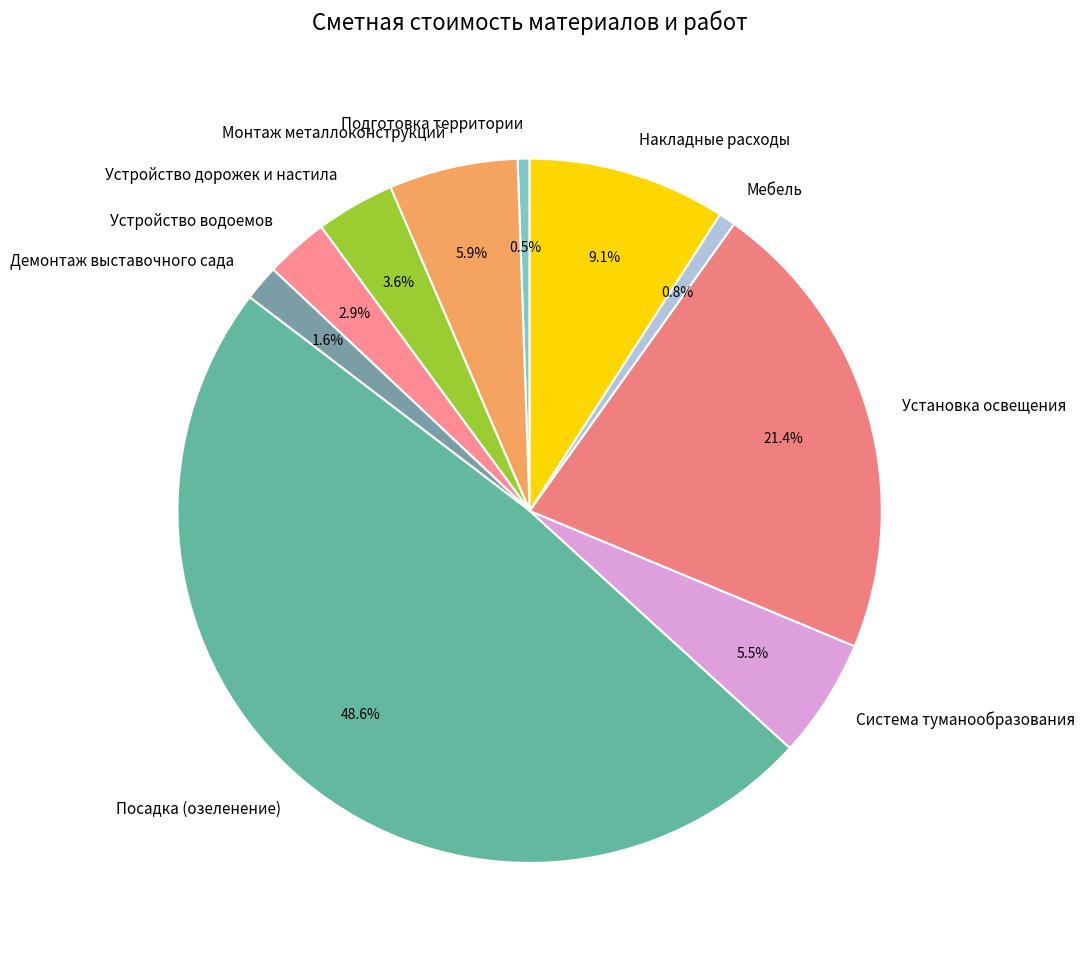

Combined, do Накладные расходы and Устройство водоемов account for over 50%?

No